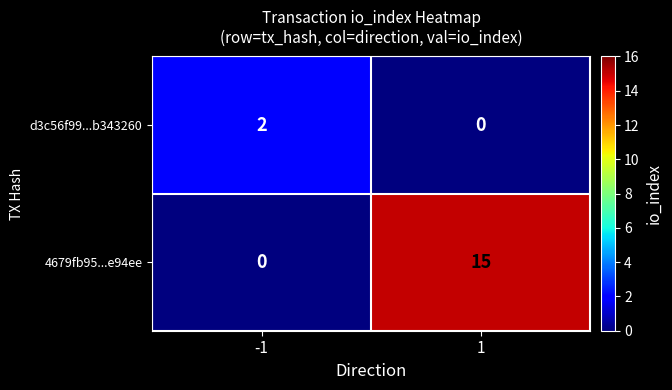

What is the maximum value for 4679fb95...e94ee?

15